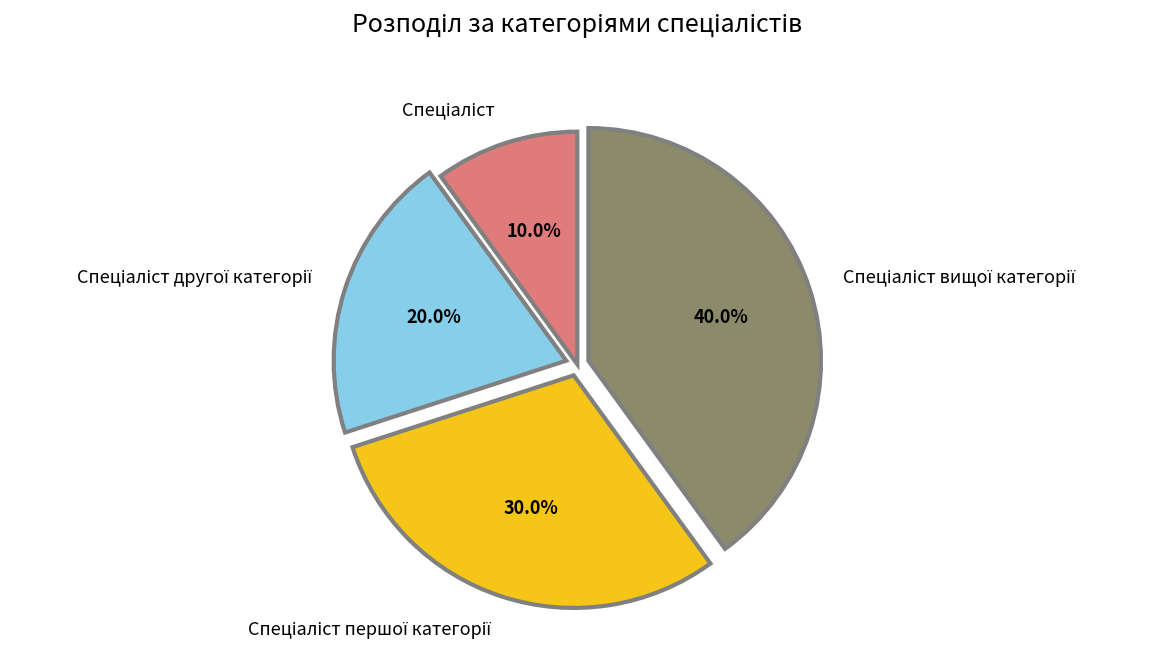

Is there a majority slice in this chart?

No